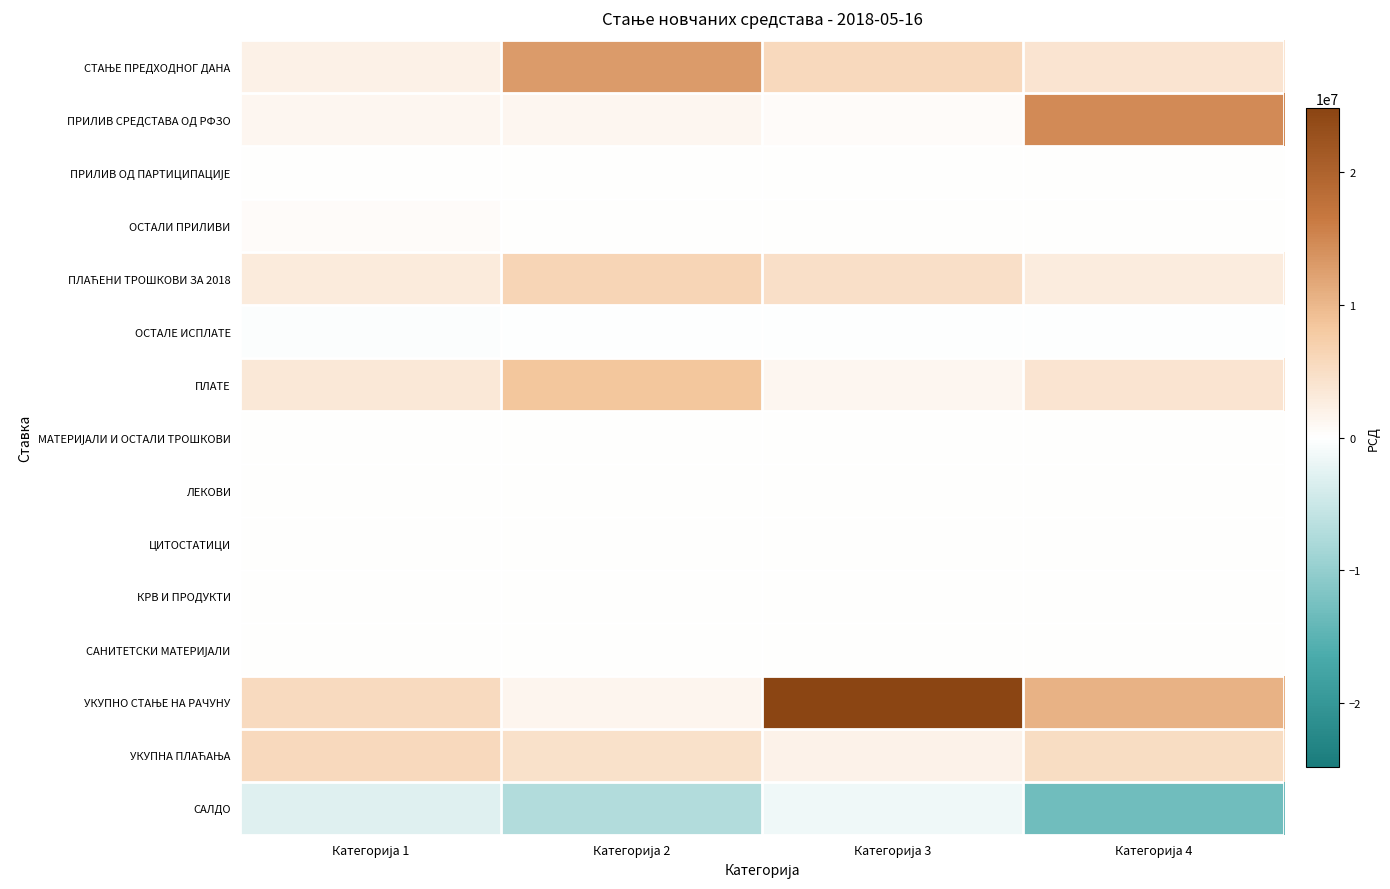

Rank the series at Категорија 2 from lowest to highest value.

САЛДО, ОСТАЛЕ ИСПЛАТЕ, ПРИЛИВ ОД ПАРТИЦИПАЦИЈЕ, ЛЕКОВИ, ЦИТОСТАТИЦИ, КРВ И ПРОДУКТИ, САНИТЕТСКИ МАТЕРИЈАЛИ, МАТЕРИЈАЛИ И ОСТАЛИ ТРОШКОВИ, ОСТАЛИ ПРИЛИВИ, ПРИЛИВ СРЕДСТАВА ОД РФЗО, УКУПНО СТАЊЕ НА РАЧУНУ, УКУПНА ПЛАЋАЊА, ПЛАЋЕНИ ТРОШКОВИ ЗА 2018, ПЛАТЕ, СТАЊЕ ПРЕДХОДНОГ ДАНА